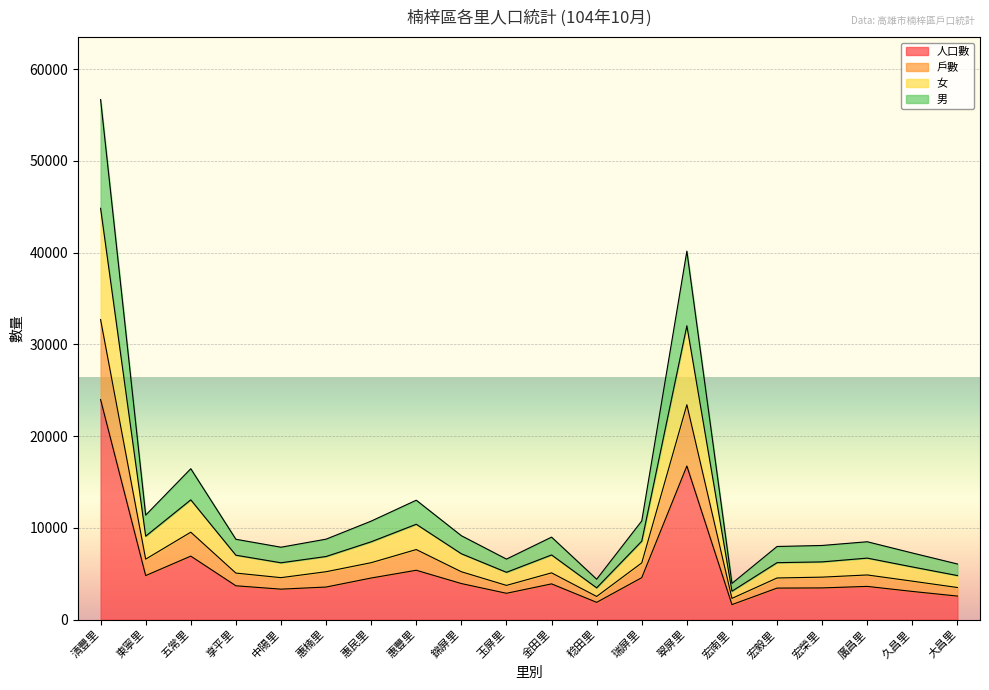

True or false: 人口數 and 女 cross at least once.

False